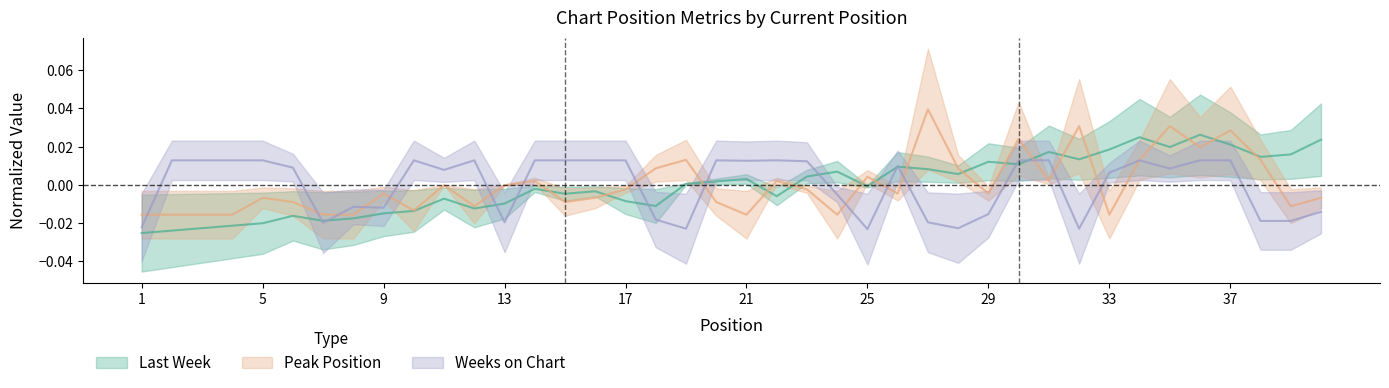

What are all the series names shown in the legend?

Last Week, Peak Position, Weeks on Chart